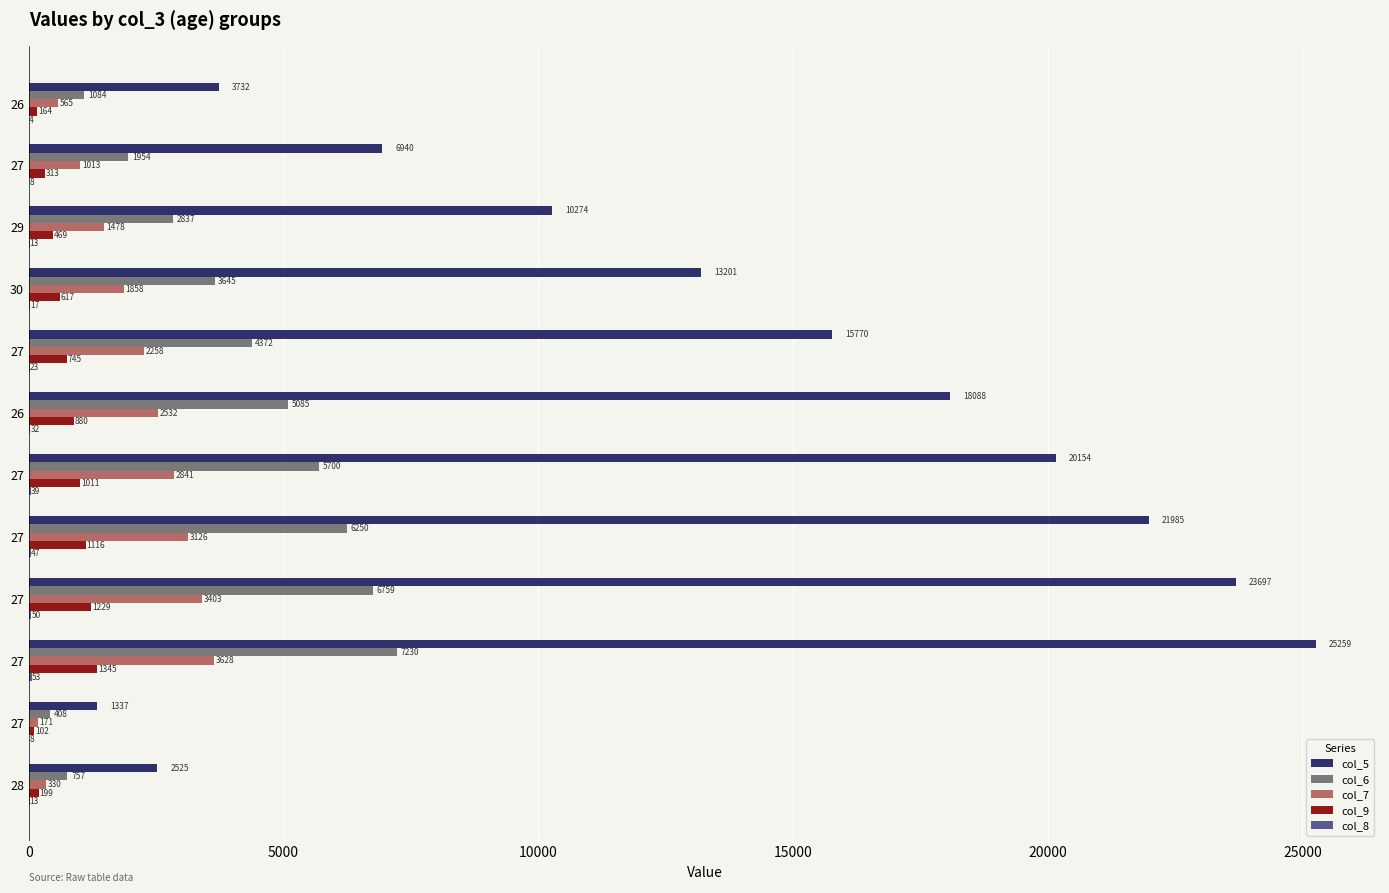

How many series are shown in this chart?

5